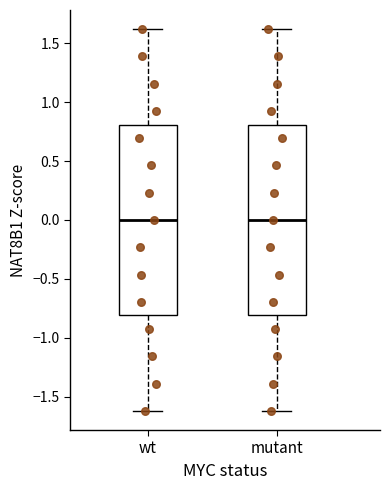

Reading left to right, read every box against the y-axis: the position of its median line, the range the box covers, and the ends of its whiskers. The values are not printed on the chart, so give them approximately, as read against the axis.

wt: median 0.0, box -0.8 to 0.8, whiskers -1.6 to 1.6
mutant: median 0.0, box -0.8 to 0.8, whiskers -1.6 to 1.6